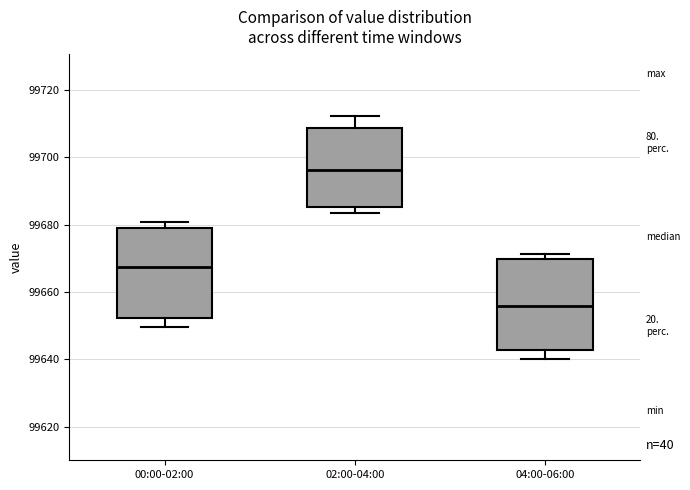

Reading left to right, transcribe this box plot: for each box, give where its median line is, the range the box spans, and where its two whiskers end, as read against the y-axis. The values are not printed on the chart, so give them approximately, as read against the axis.

00:00-02:00: median 99668, box 99652 to 99678, whiskers 99650 to 99680
02:00-04:00: median 99696, box 99686 to 99708, whiskers 99684 to 99712
04:00-06:00: median 99656, box 99642 to 99670, whiskers 99640 to 99672